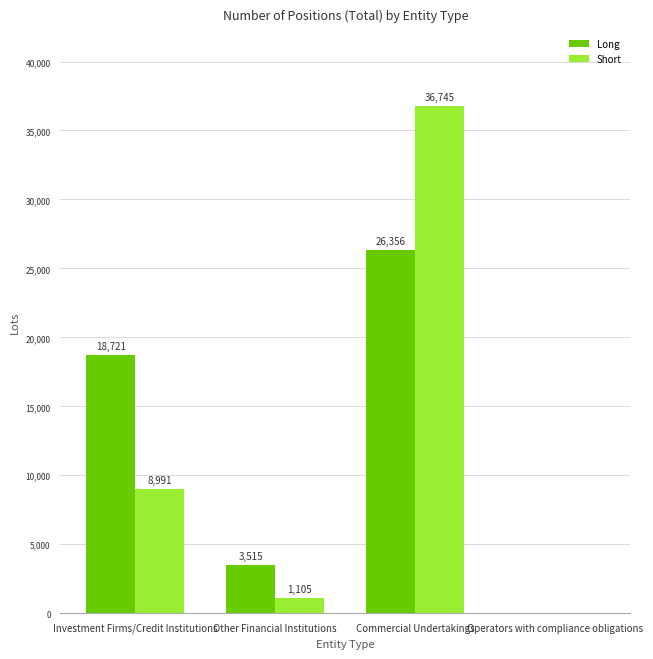

Which series changed the most between Investment Firms/Credit Institutions and Operators with compliance obligations?

Long